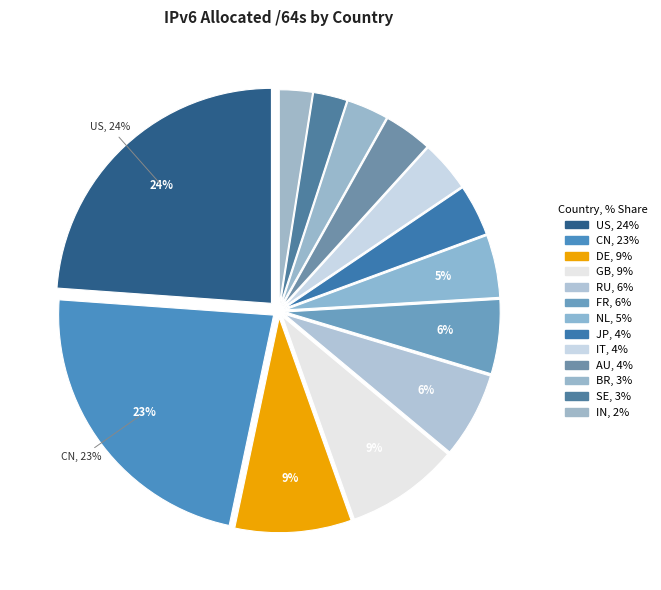

How many segments does this pie chart have?

13